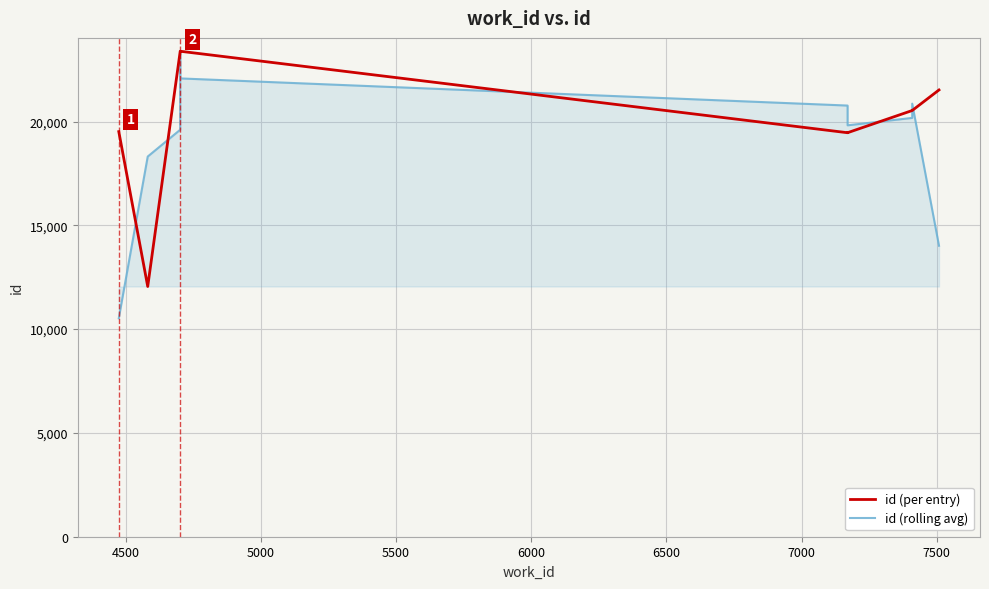

How many series are shown in this chart?

2